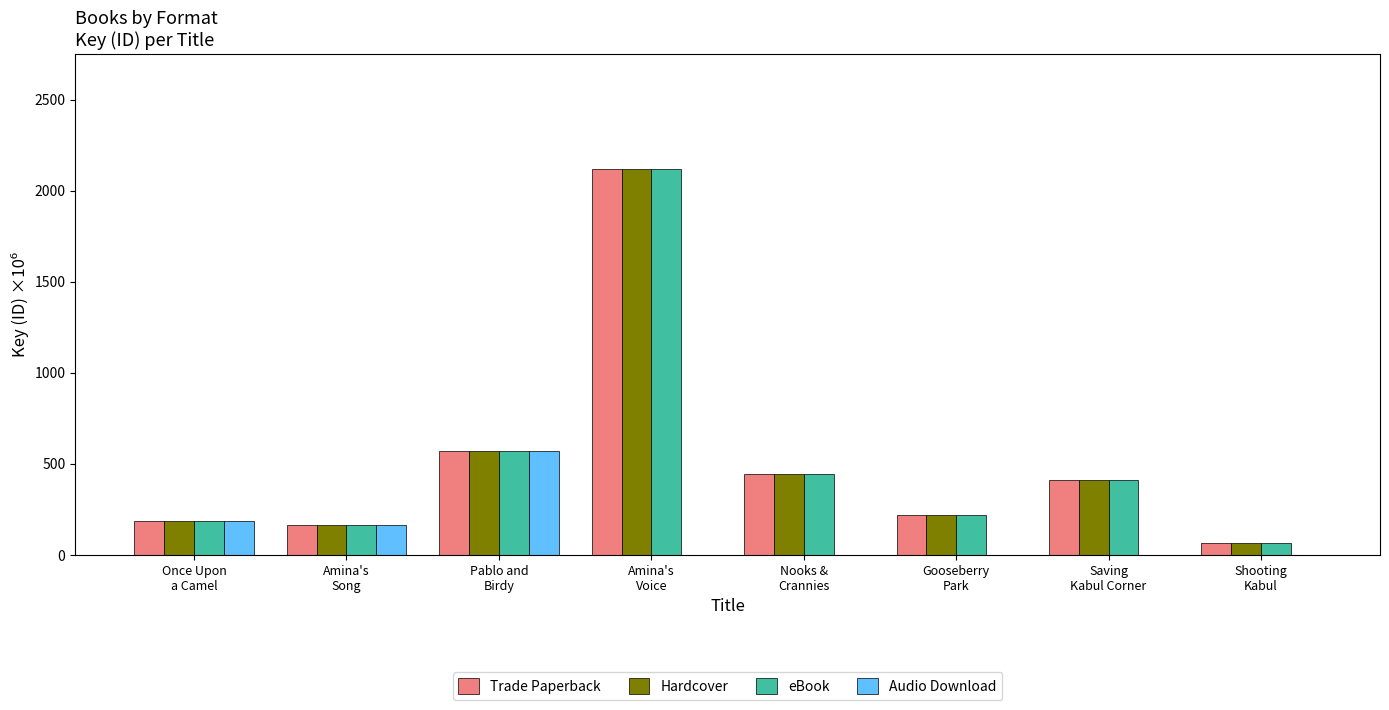

What are all the series names shown in the legend?

Trade Paperback, Hardcover, eBook, Audio Download